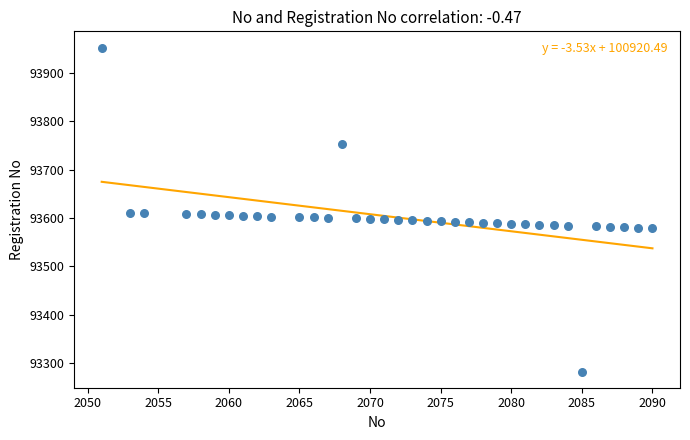

What is the range of Y values (max minus min)?

671